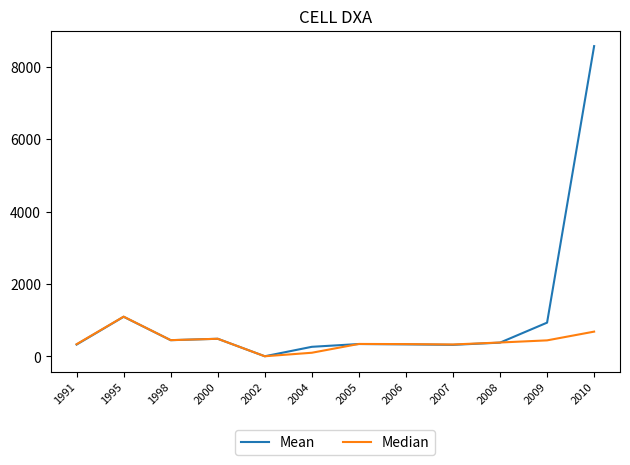

At how many categories does at least one series exceed 3596?

1